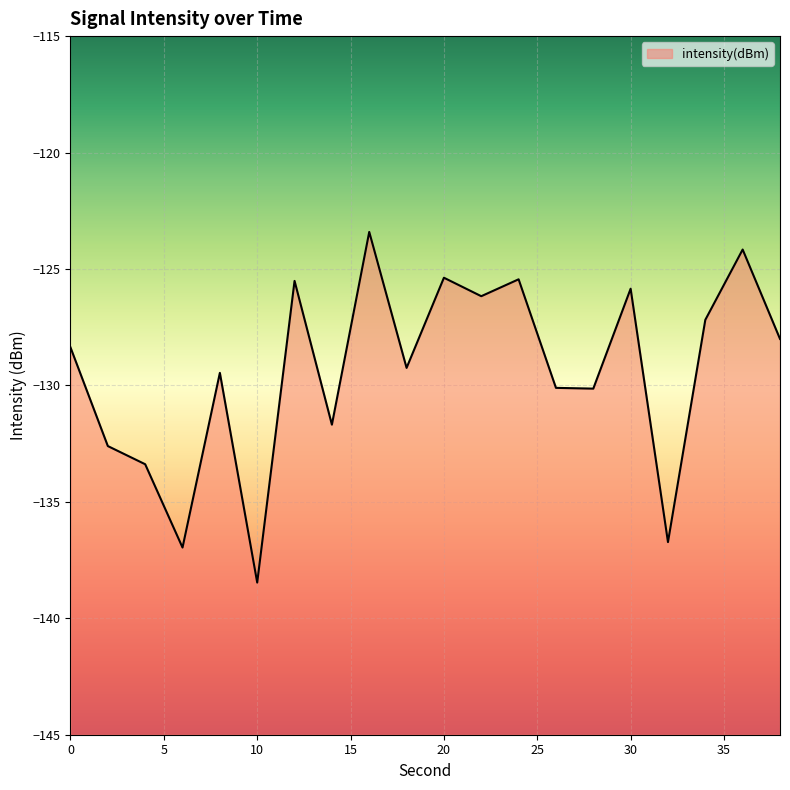

List the labels in order of value, largest first.

16, 36, 20, 24, 12, 30, 22, 34, 38, 0, 18, 8, 26, 28, 14, 2, 4, 32, 6, 10